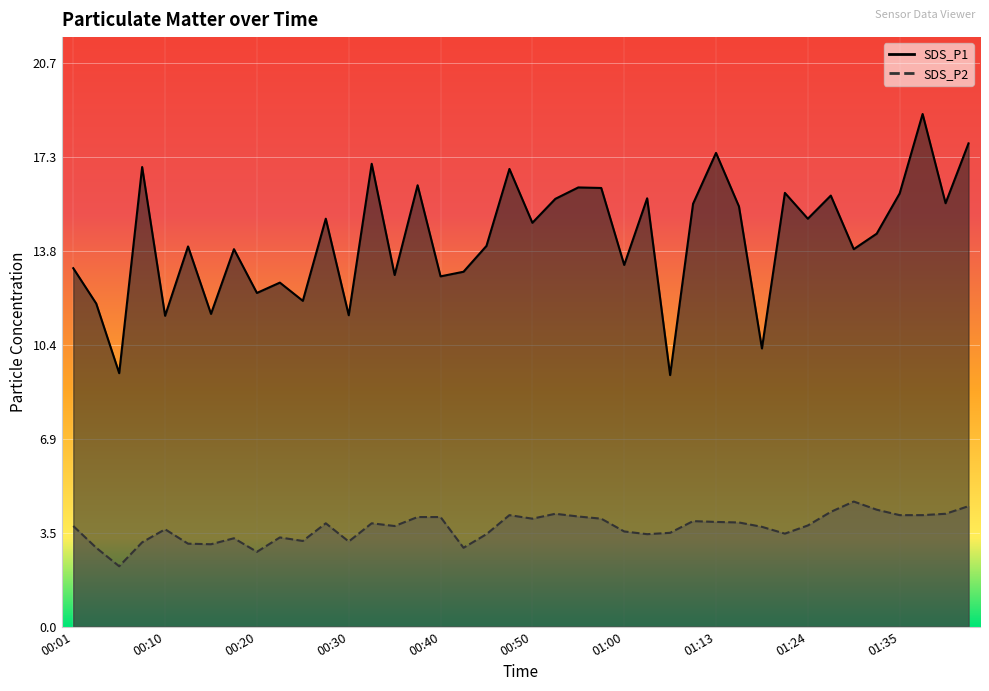

The value of SDS_P2 at 00:01 is 3.7. True or false?

True